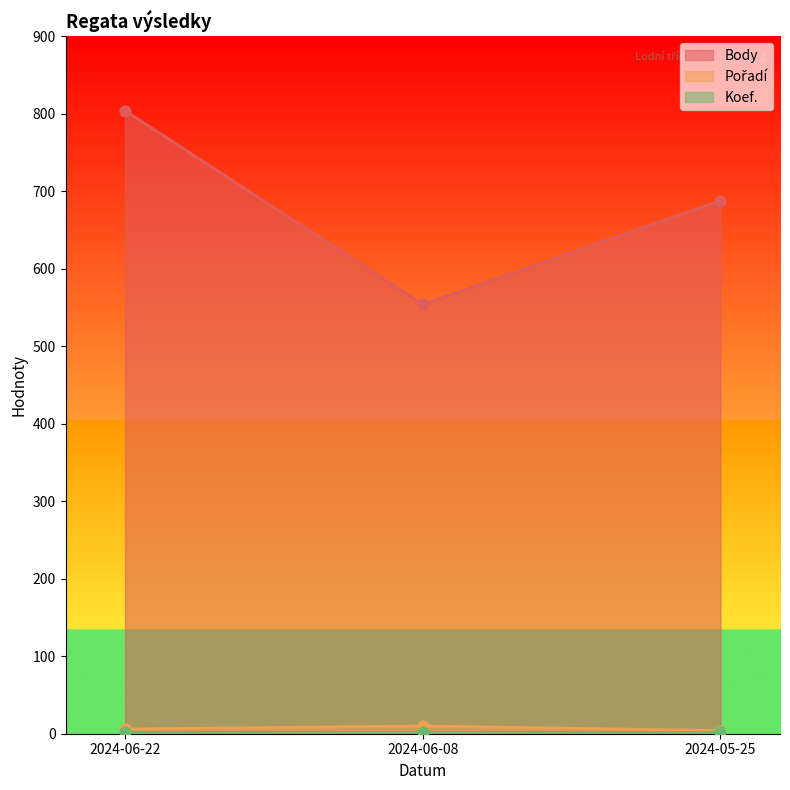

Which series has the widest spread of Y values?

Body